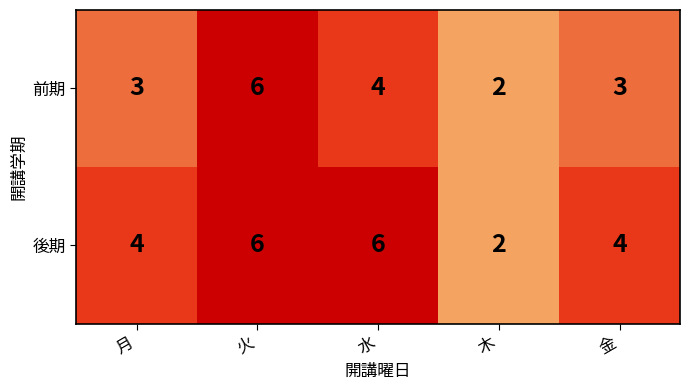

How many values in the 後期 series are below 4?

1